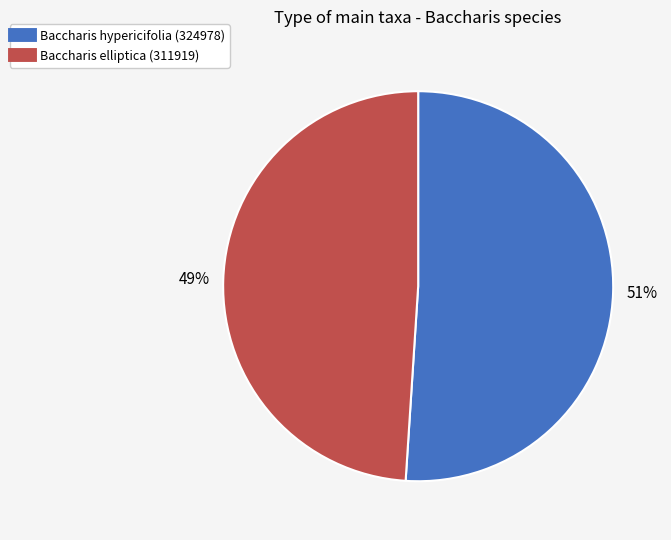

How many slices are in this pie chart?

2